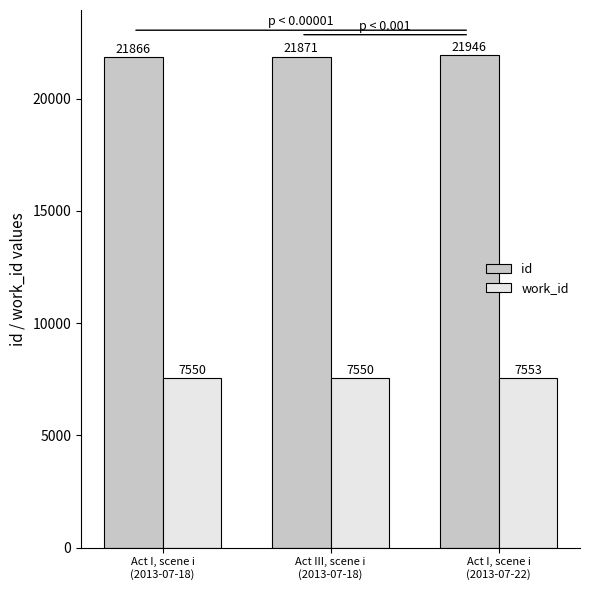

What is the value of the work_id bar at the 2nd from the left?

7550